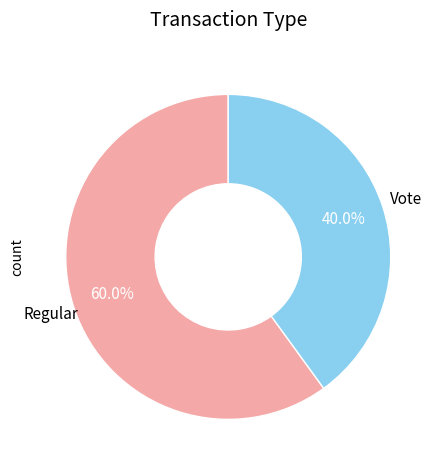

How many slices are in this pie chart?

2